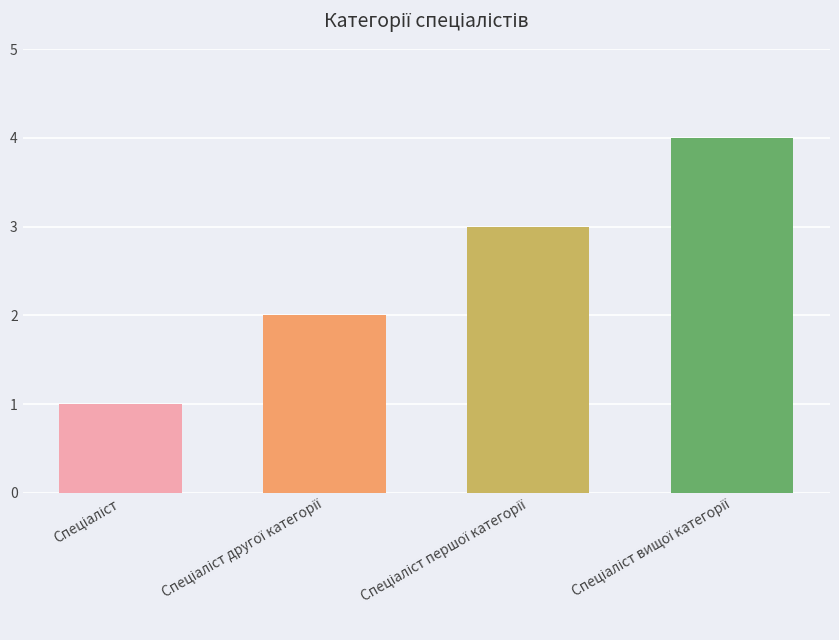

Which category has the lowest value across all series?

Спеціаліст